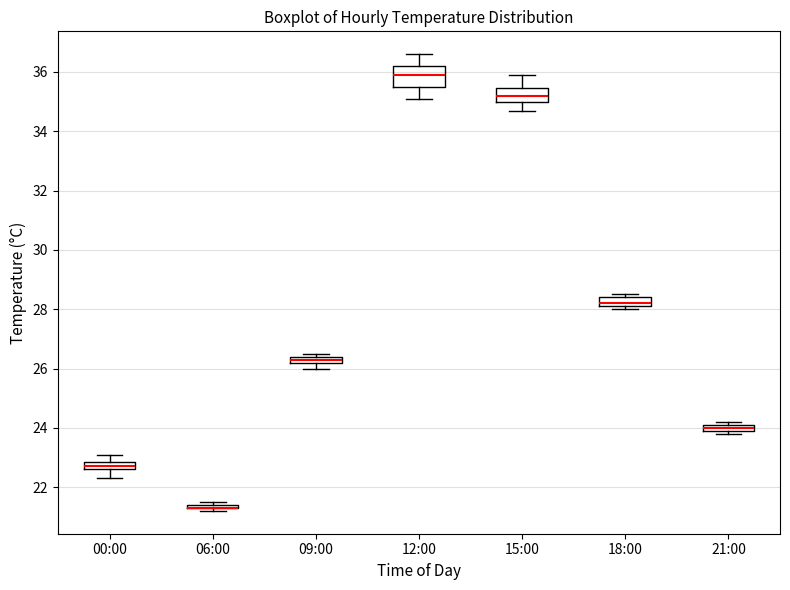

Comparing the boxes themselves (not the whiskers), which one is the tallest?

12:00